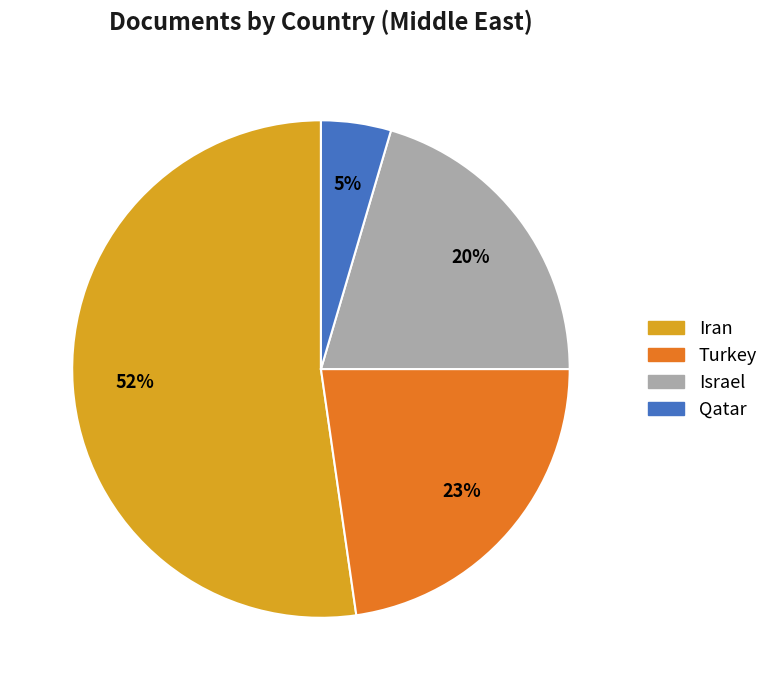

To the nearest percent, what is the average slice percentage?

25%